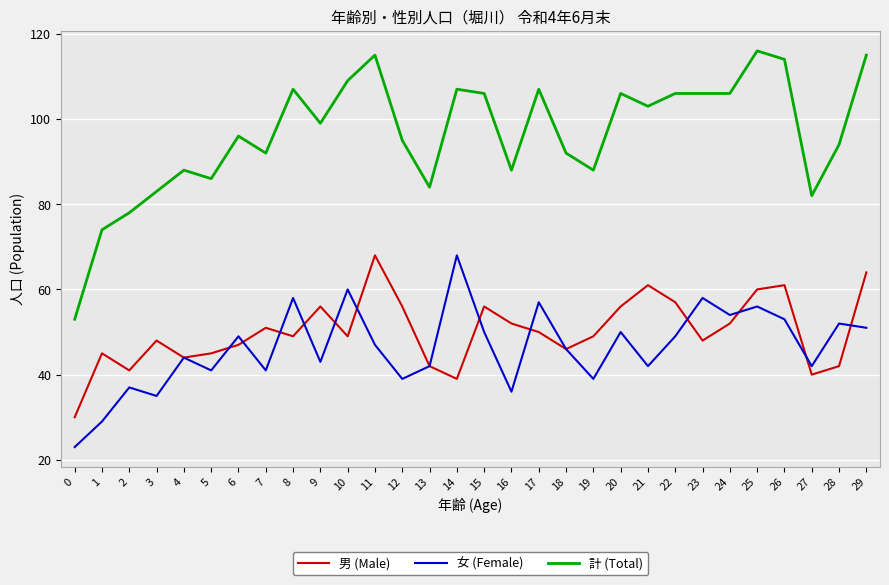

Which series has the largest total across all categories?

計 (Total)